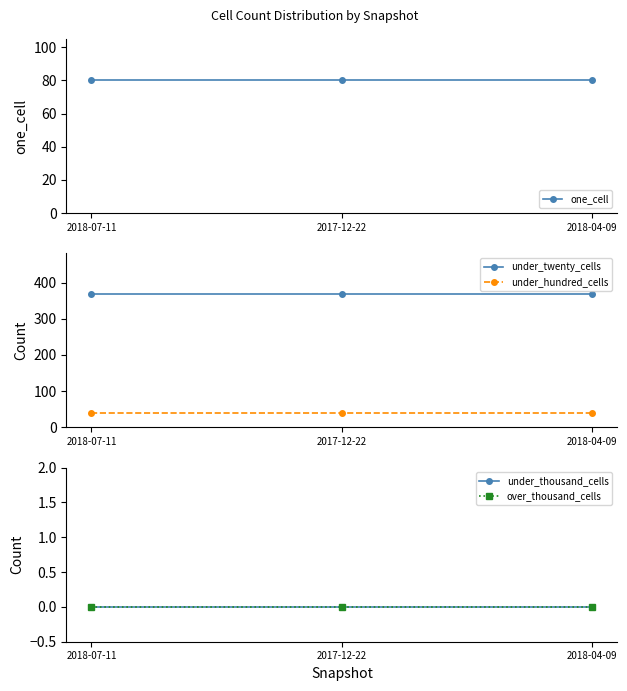

At how many categories does at least one series exceed 37?

3